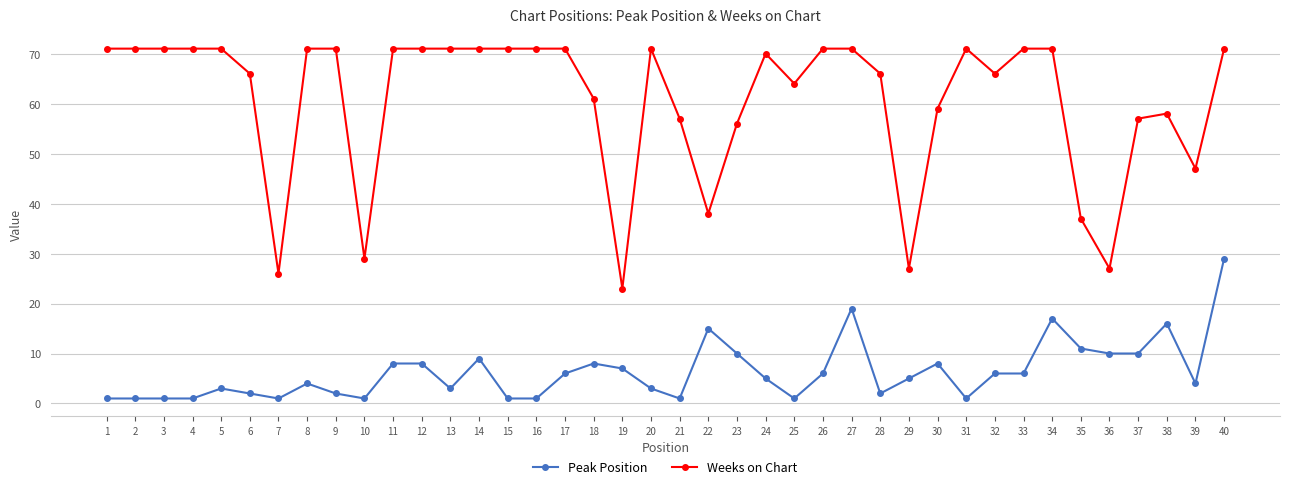

What is the difference between the second highest and minimum values in the Weeks on Chart series?

48